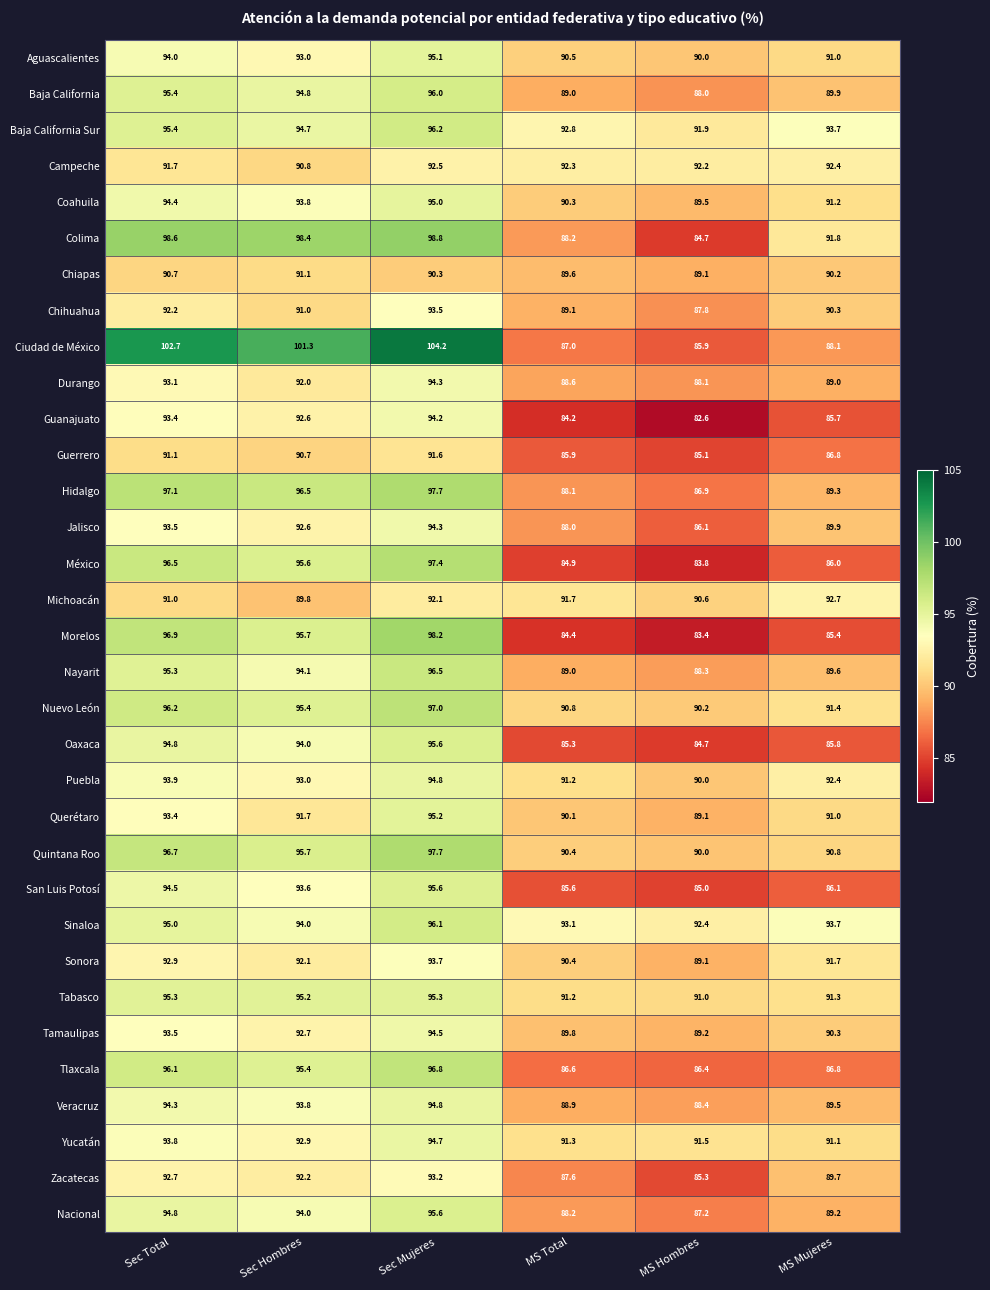

What is the difference between the highest and lowest values at Sec Mujeres?

13.9